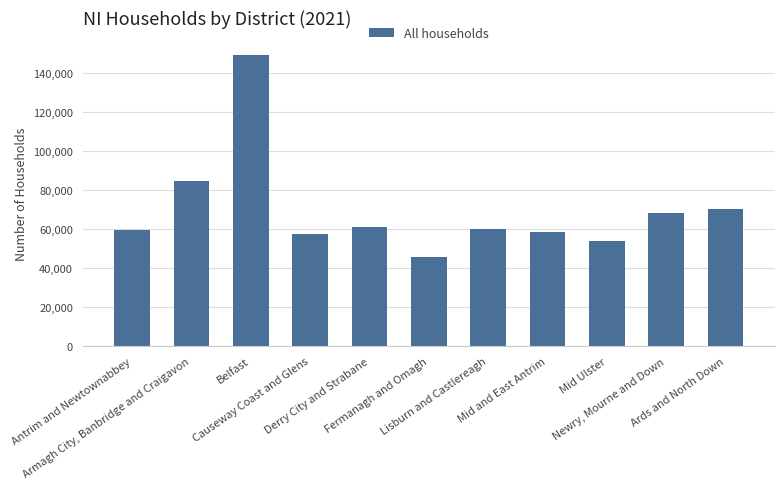

Which has a higher value, Armagh City, Banbridge and Craigavon or Belfast?

Belfast